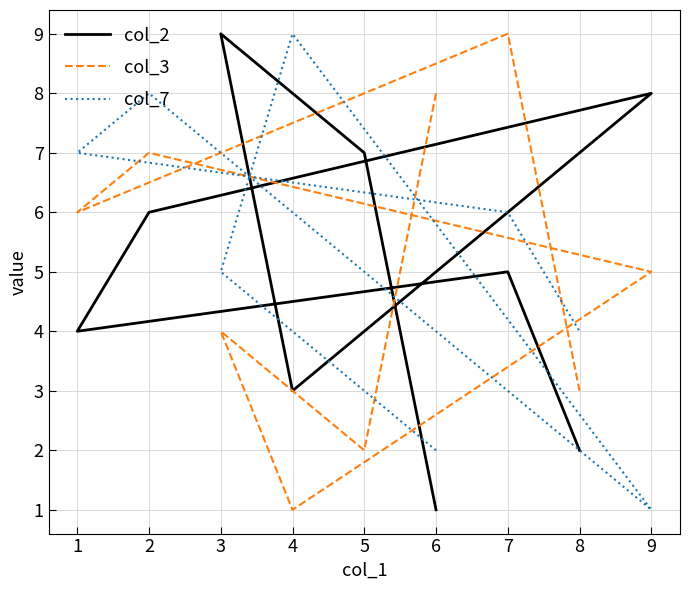

Does the chart display data point markers on the line(s)?

No